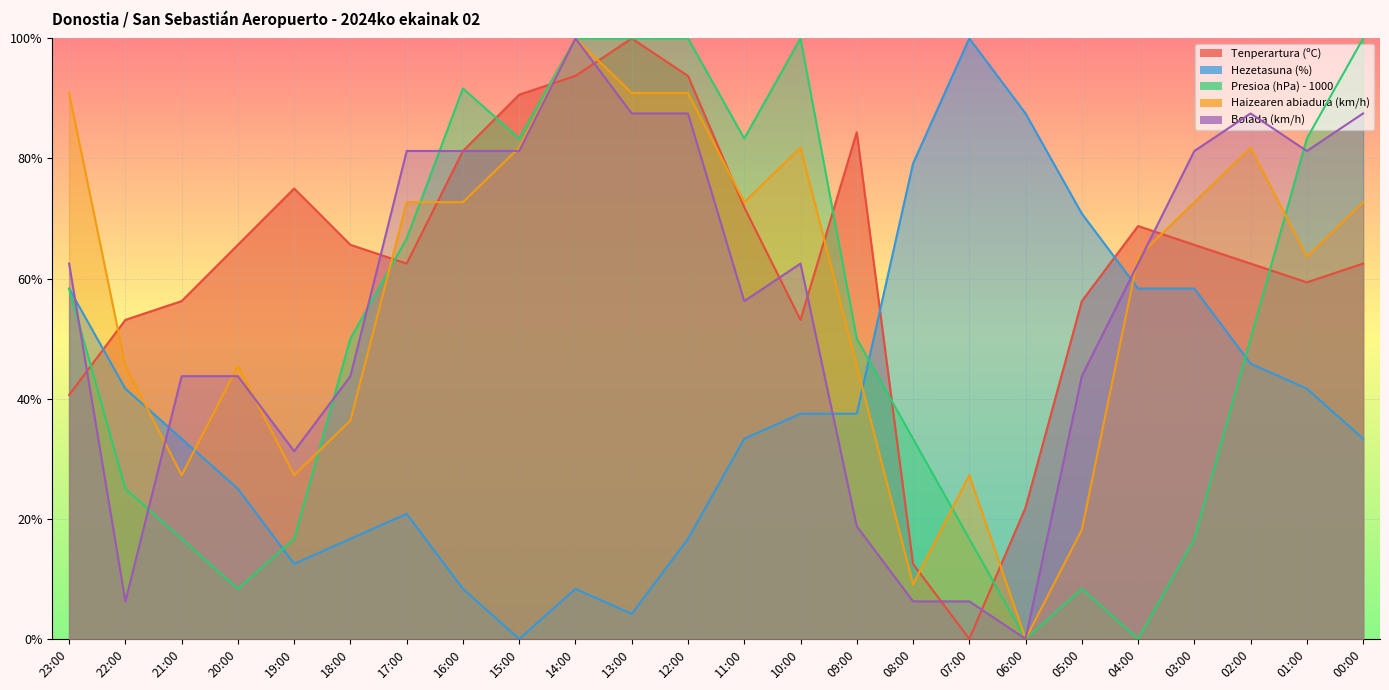

What position from the left is 05:00?

19